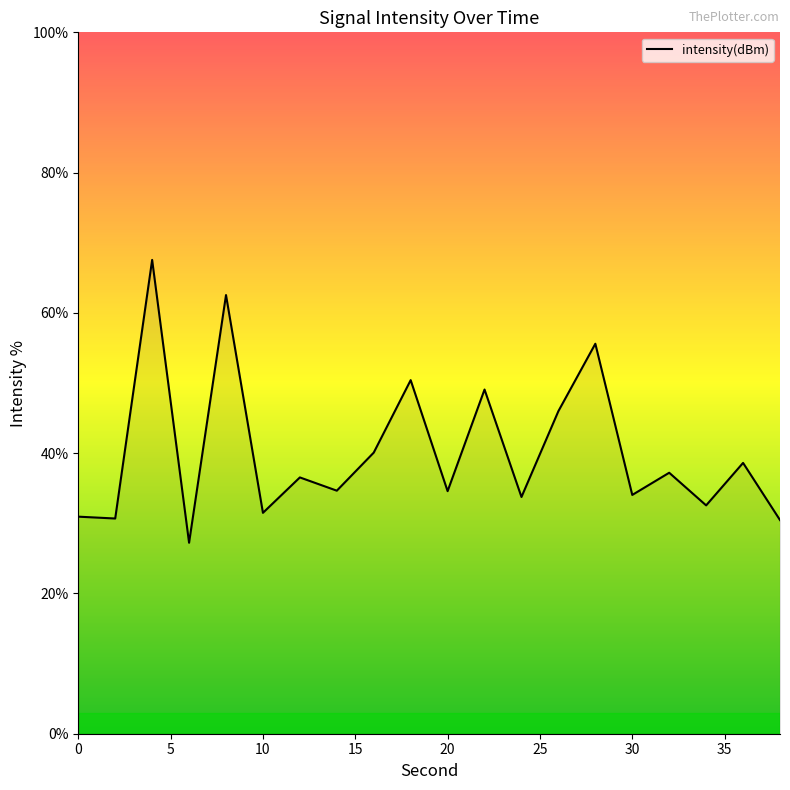

What is the maximum value shown in the chart?

67.6